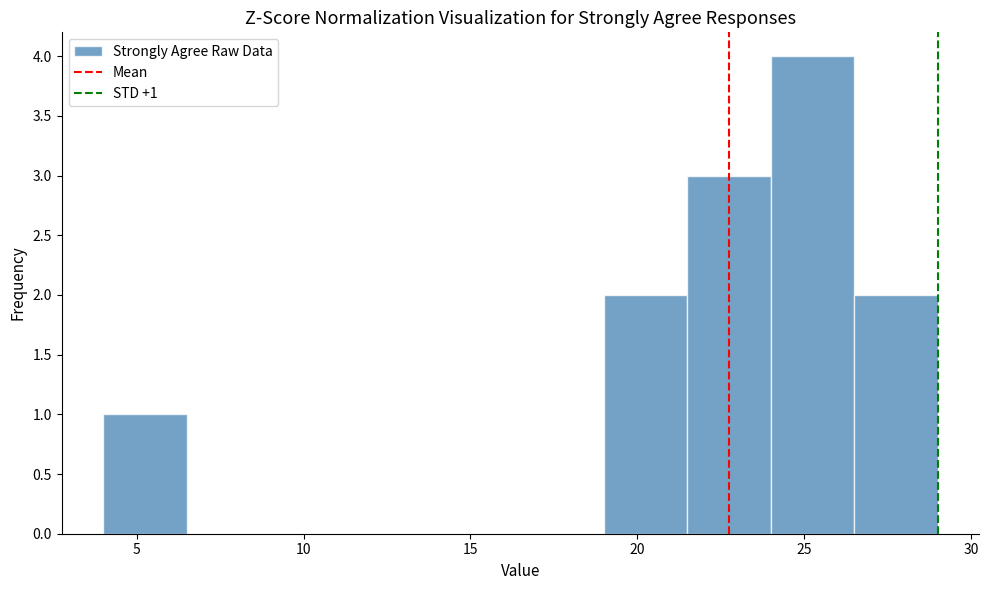

Over which range of the x-axis is the bar tallest?

24.0 to 26.5